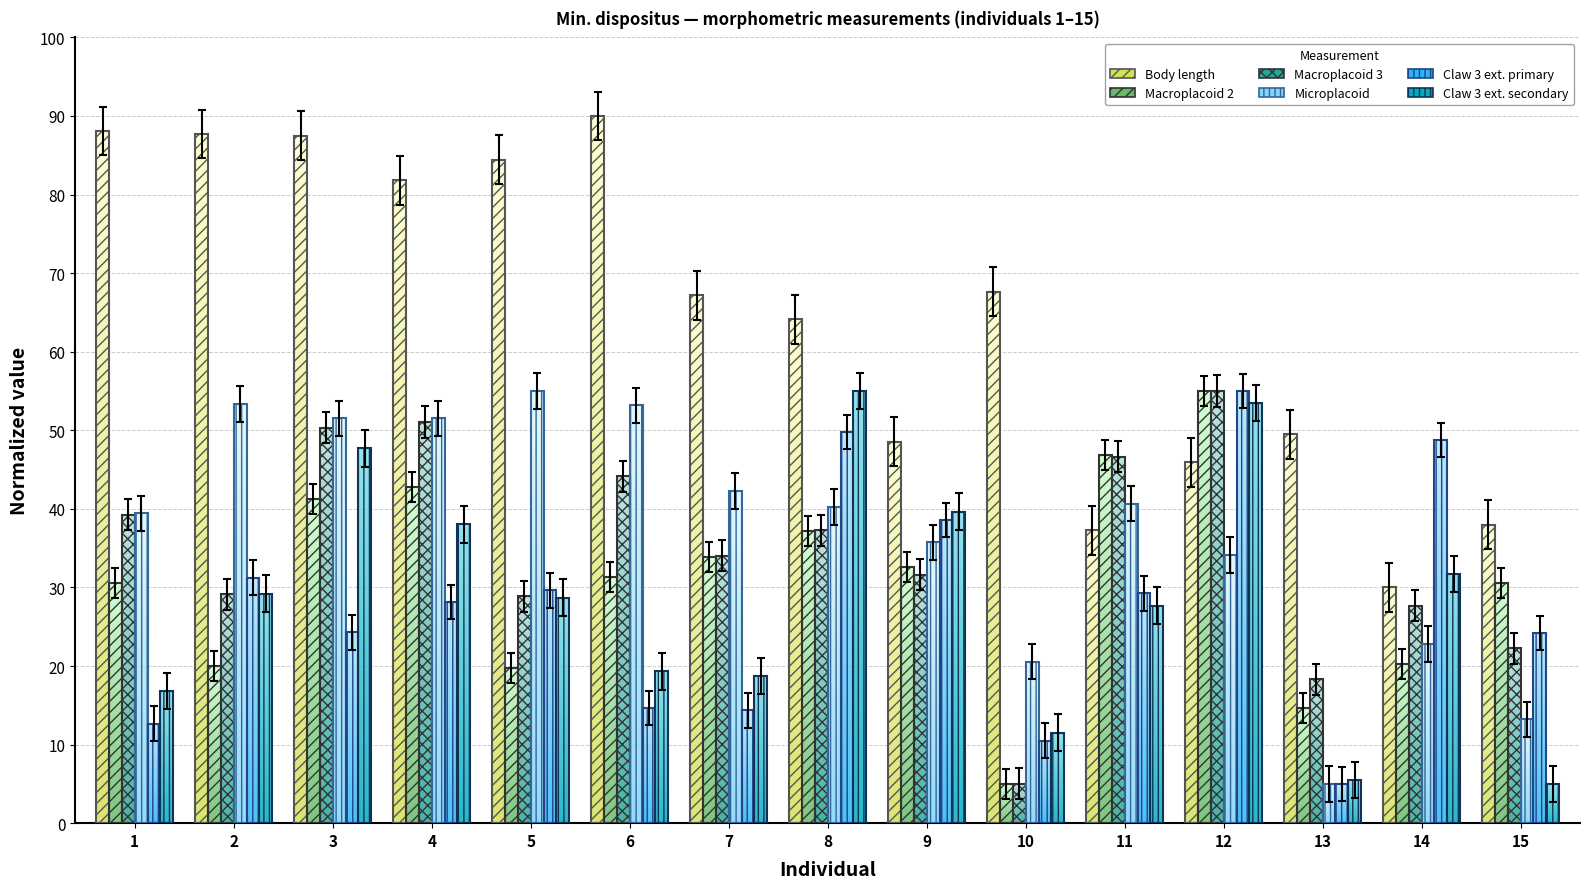

Is the value of Claw 3 external secondary branch at 10 greater than the value of Body length at 11?

No